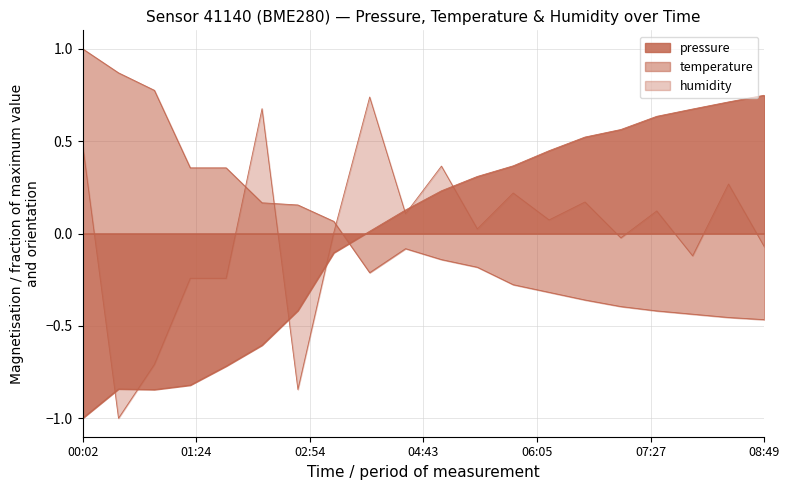

What position from the left is 07:00?

16